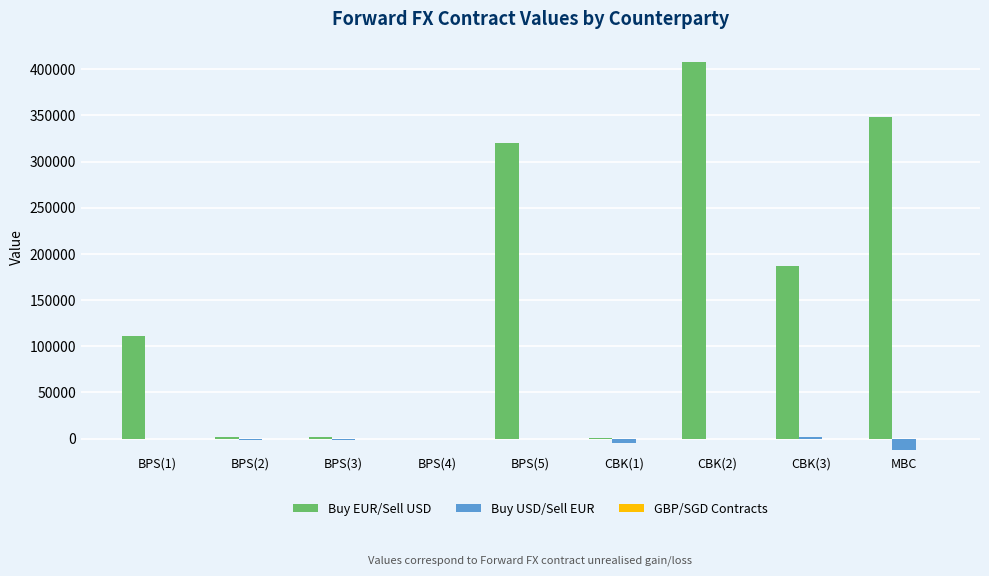

What is the sum of the Buy USD/Sell EUR values at BPS(4) and CBK(3)?

1103